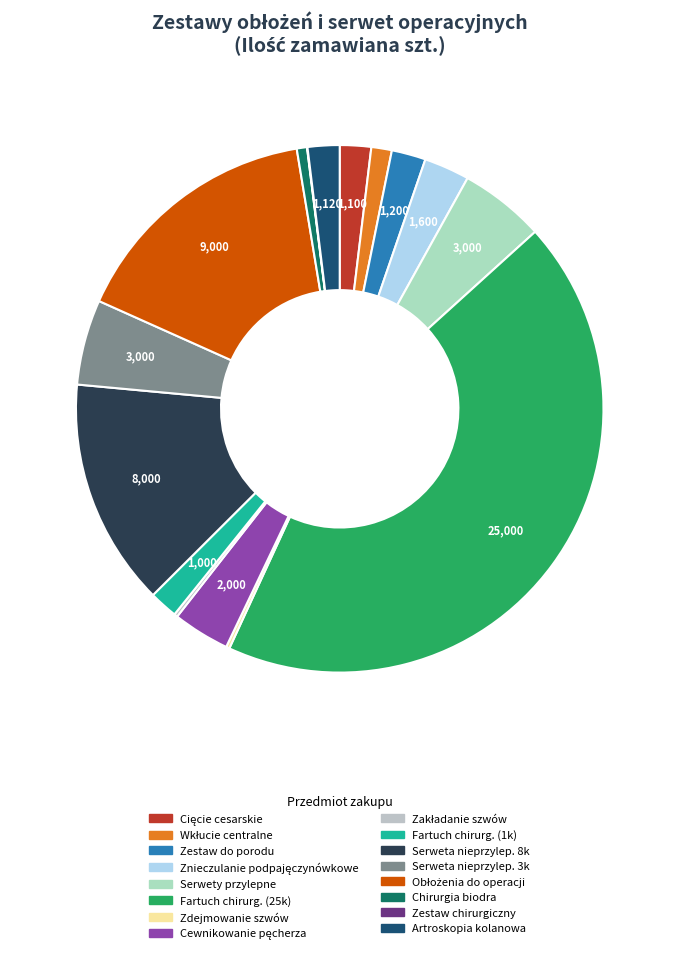

Count the number of slices in the pie.

16